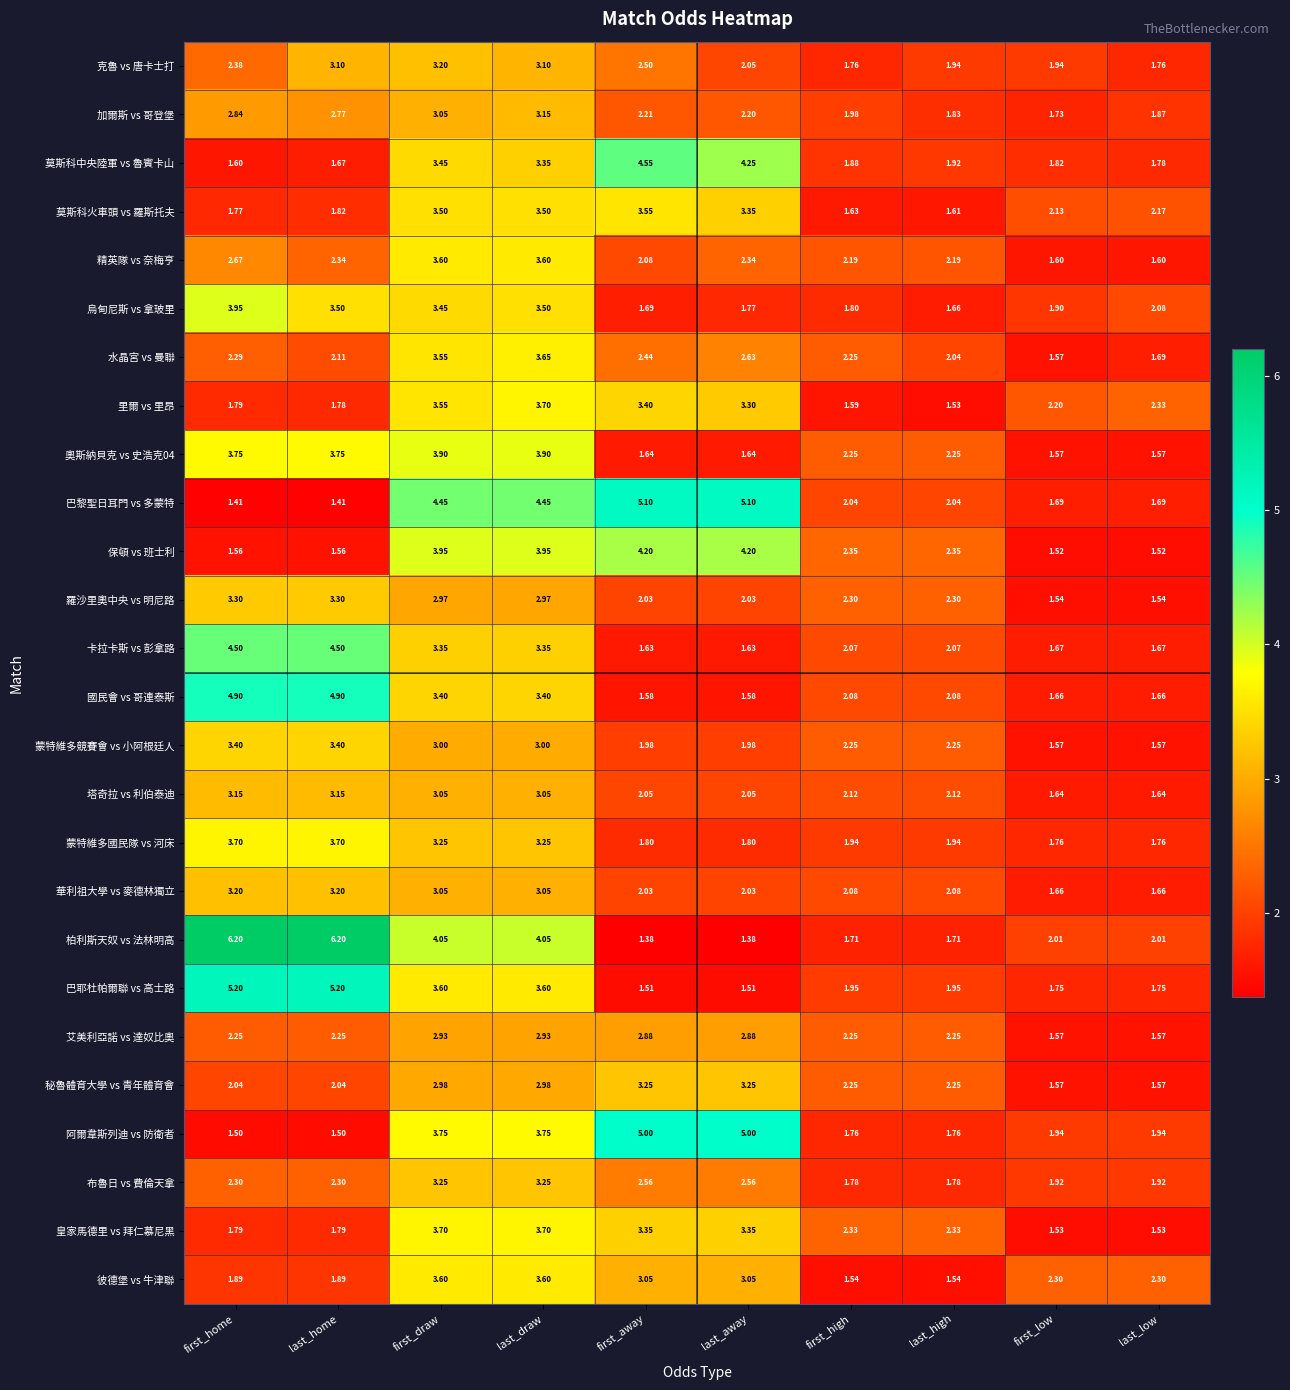

Which category has the lowest value in the 加爾斯 vs 哥登堡 series?

first_low